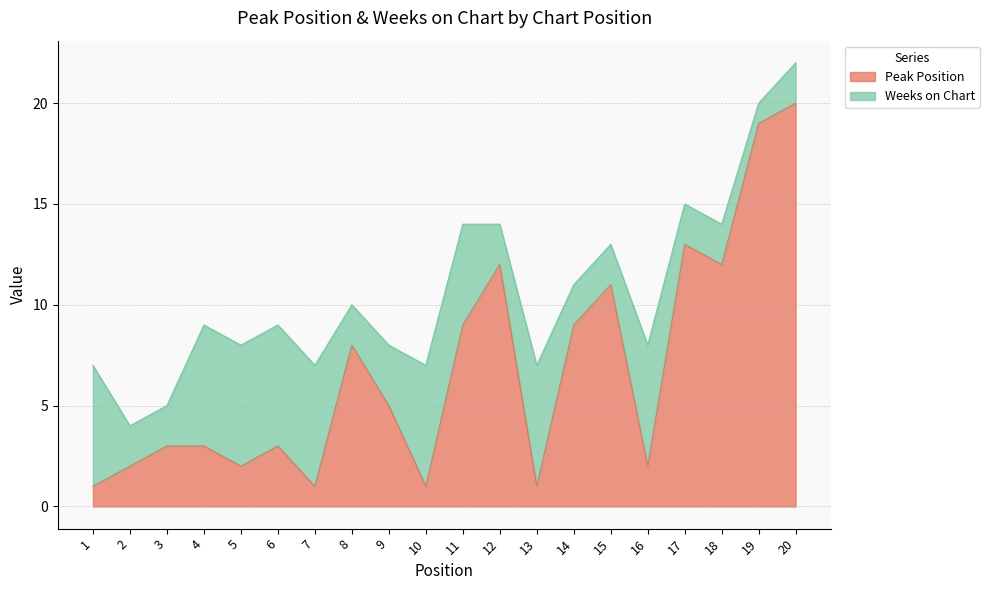

What is the difference between the maximum and minimum values?

19